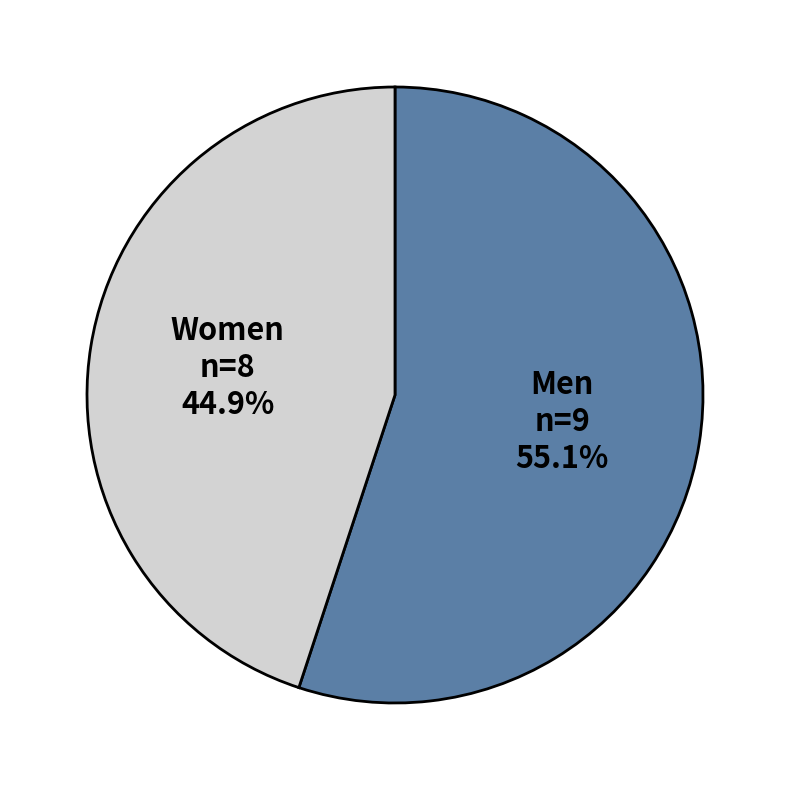

Rank the categories by value from highest to lowest.

Men, Women